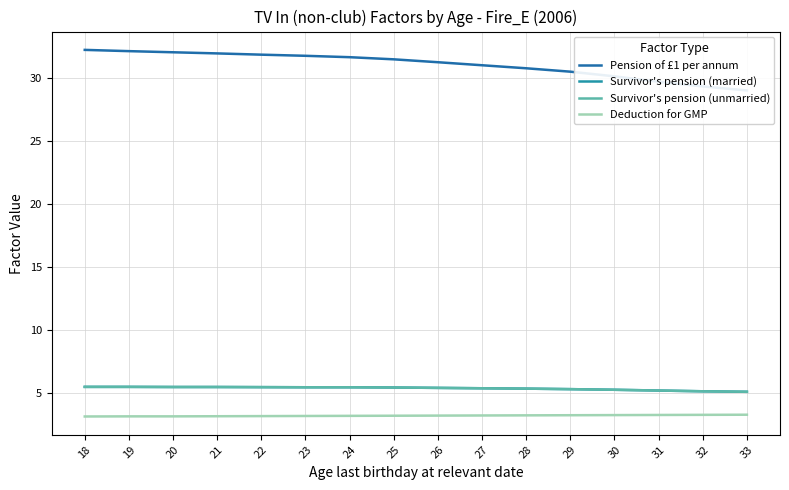

List the series in order of their peak value, highest first.

Pension of £1 per annum, Survivor's pension (married), Survivor's pension (unmarried), Deduction for GMP